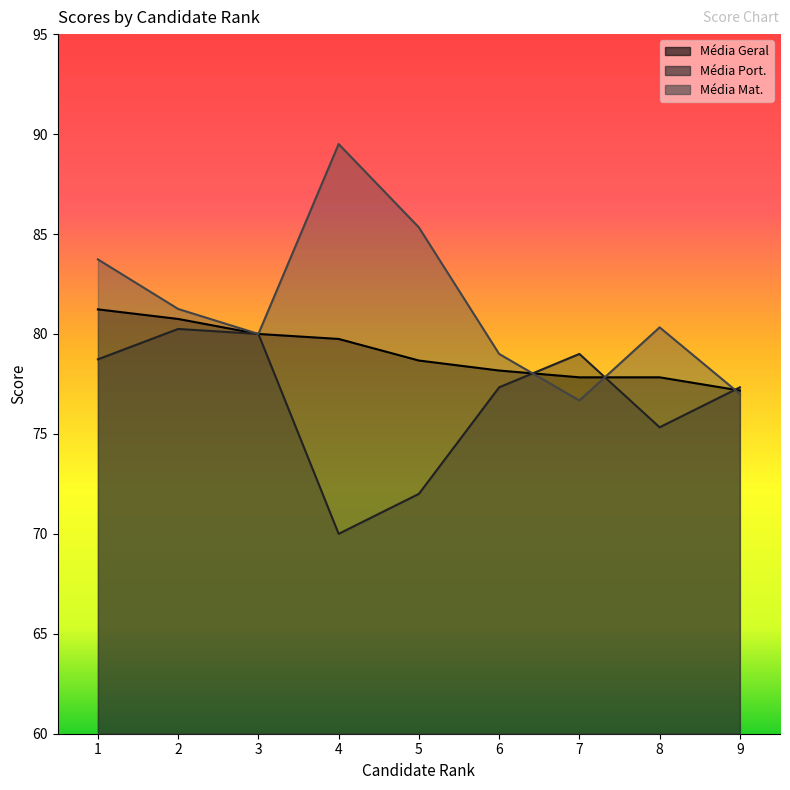

At which label does Média Port. first exceed 77?

1